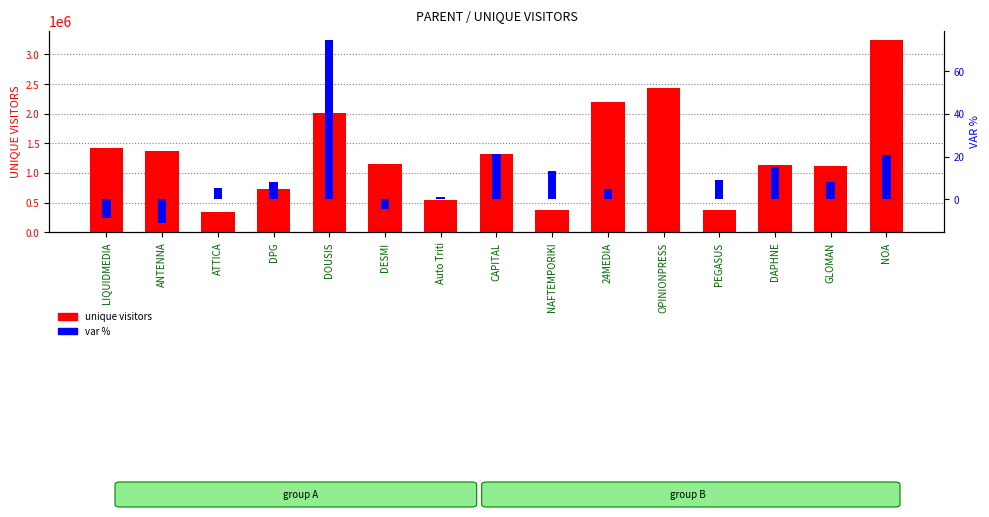

Does the chart contain stacked bars?

No